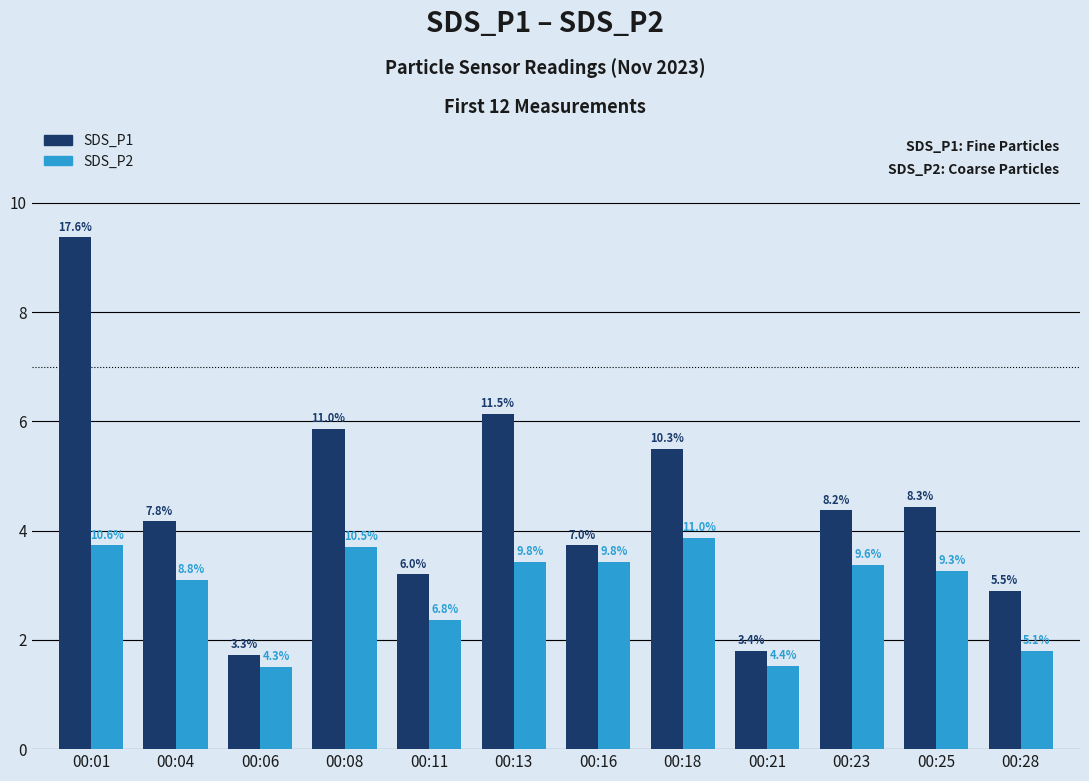

What is the value of the SDS_P1 bar at the 12th from the left?

2.9